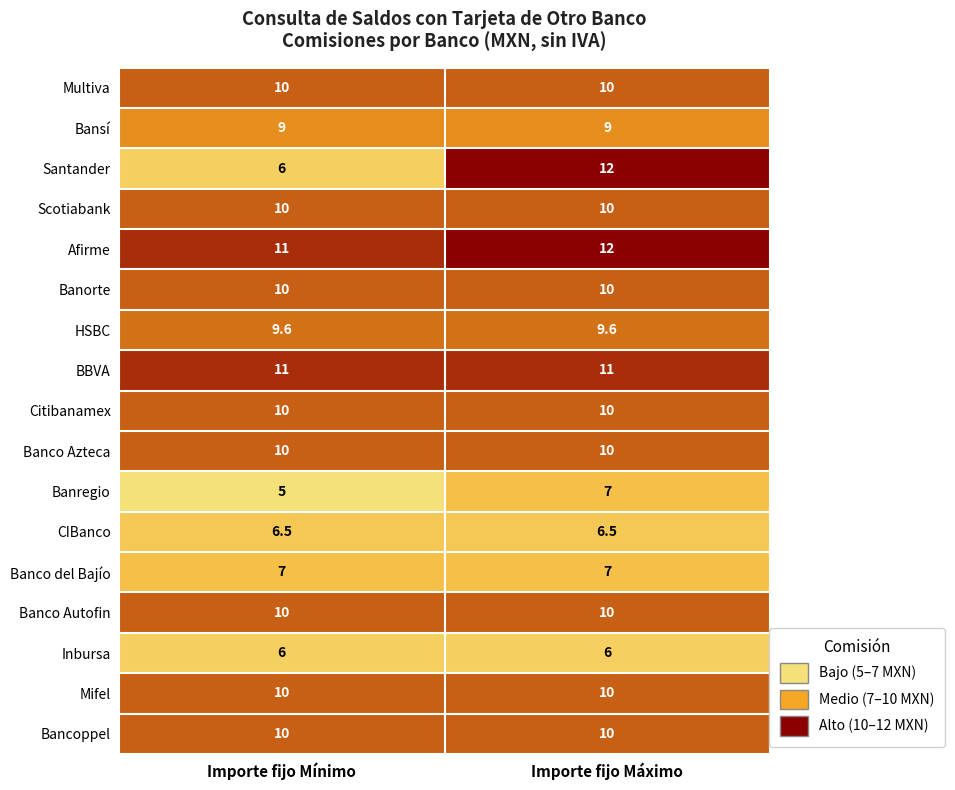

Between Importe fijo Mínimo and Importe fijo Máximo, which series saw the biggest shift?

Santander